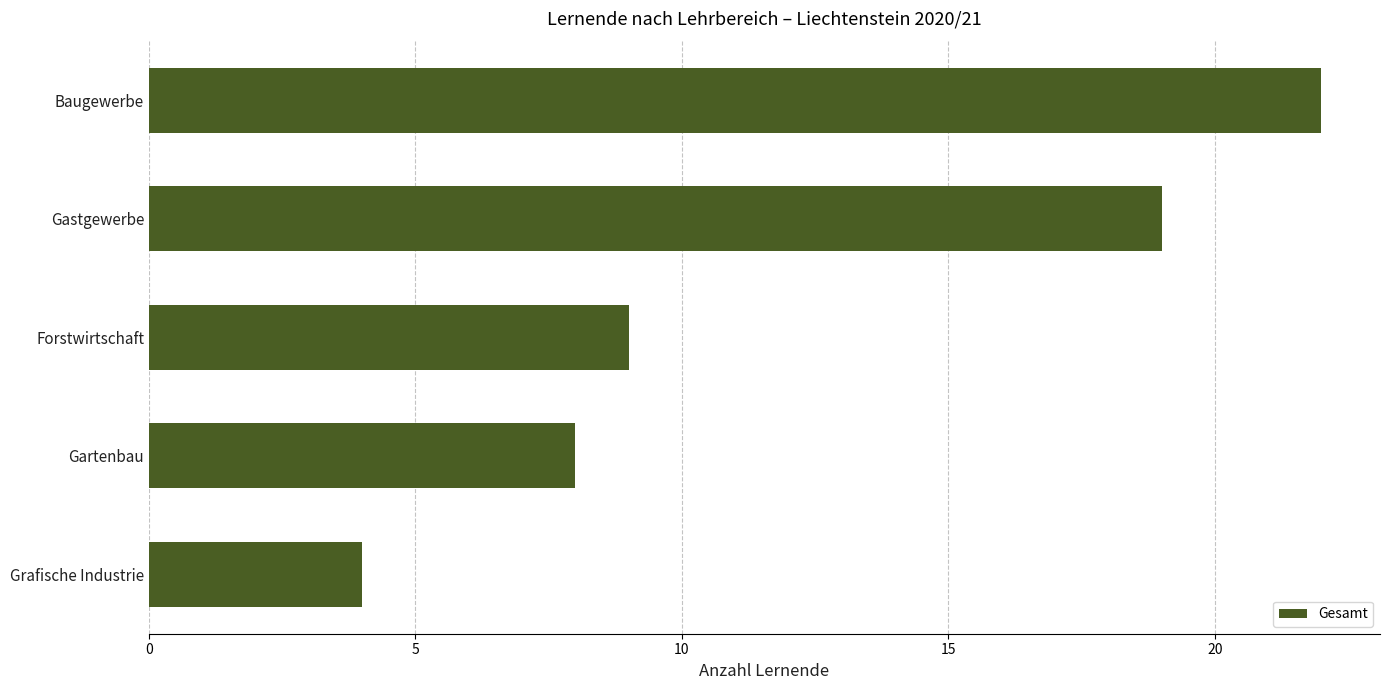

How many bars are there in total?

5